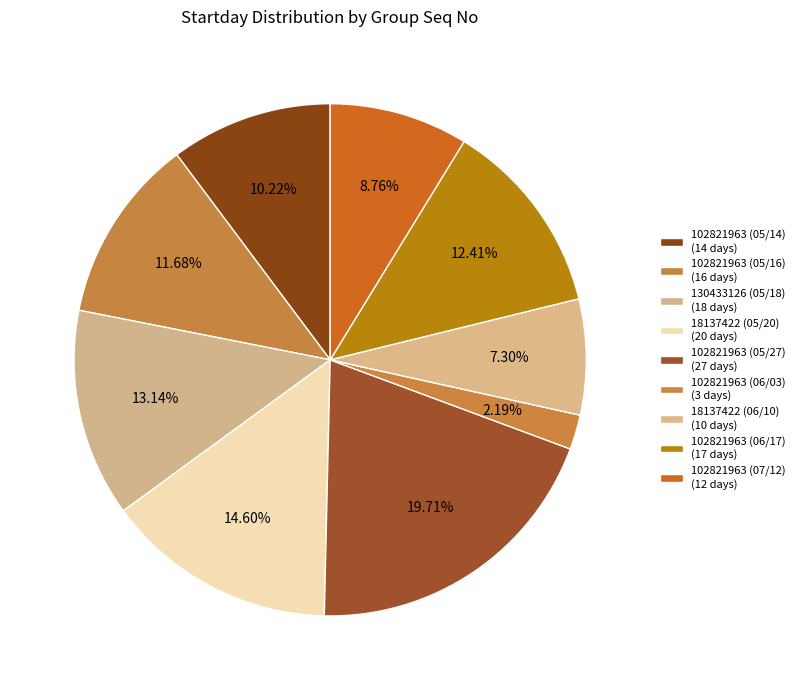

How many slices are in this pie chart?

9